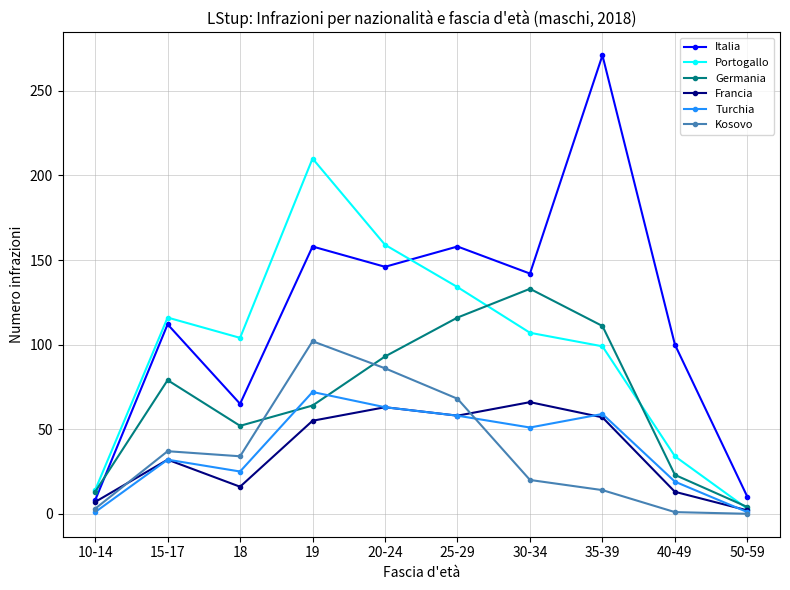

What is the minimum value for Turchia?

1